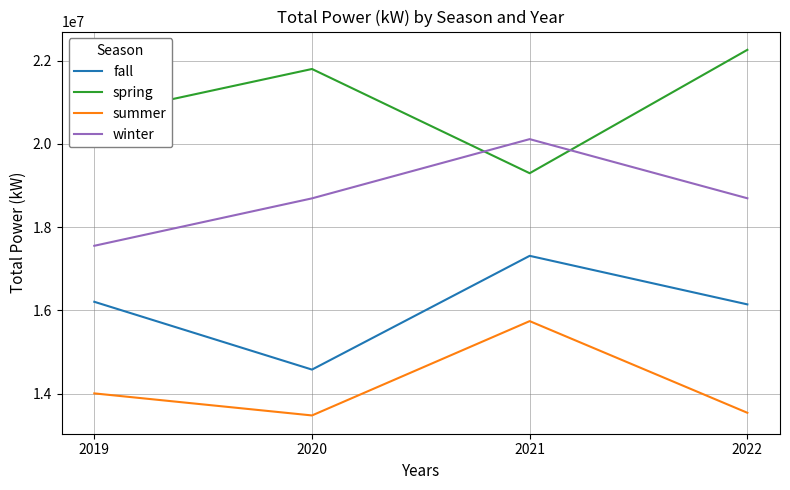

At how many categories does at least one series exceed 15009874?

4